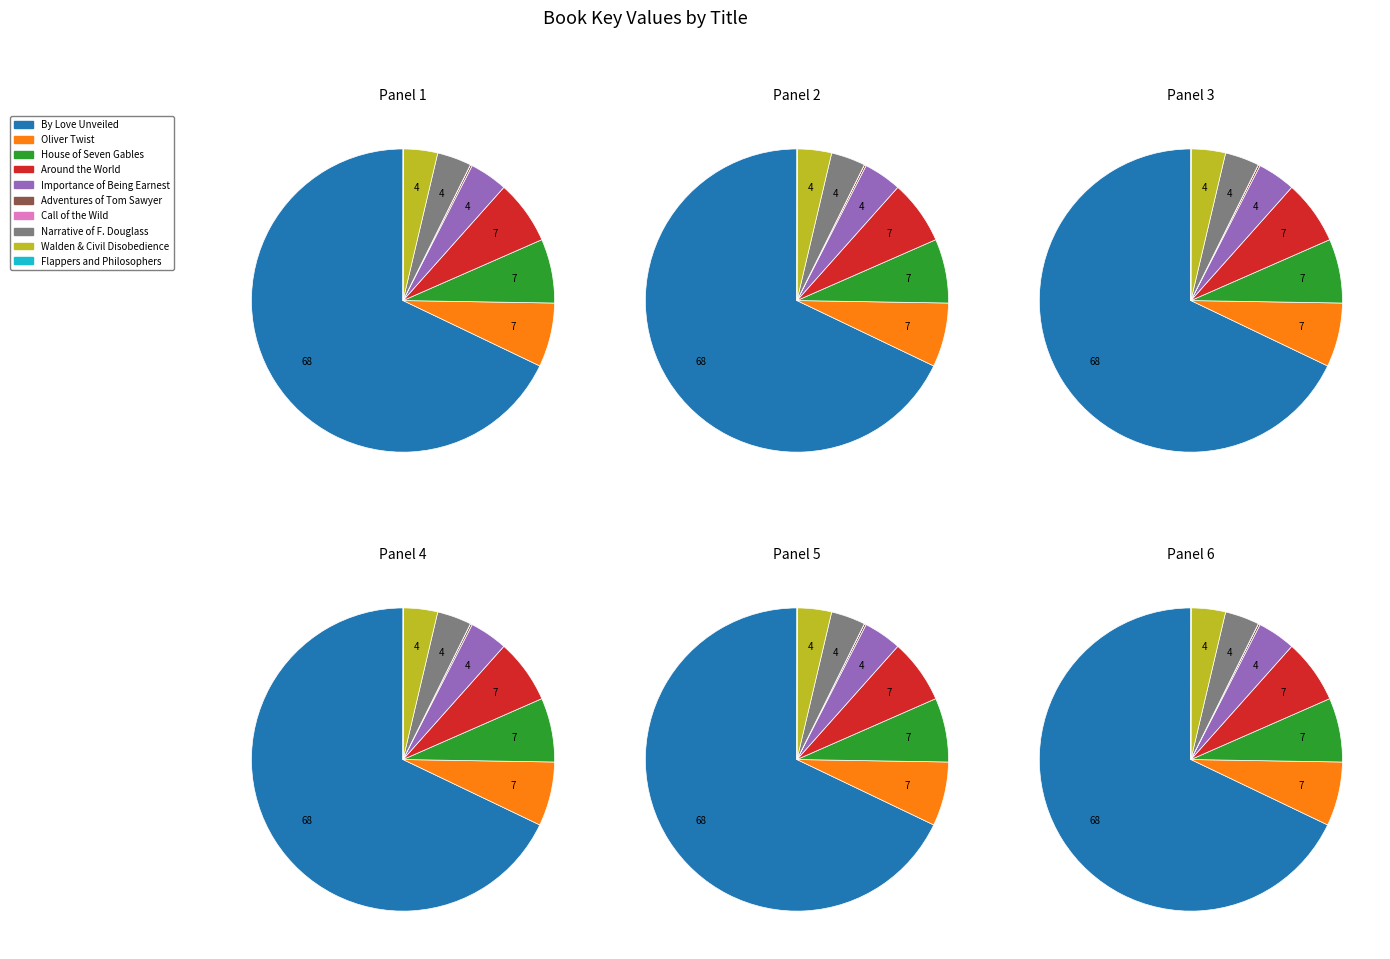

What is the ratio of the value at Narrative of Frederick Douglass to the value at House of the Seven Gables?

0.5